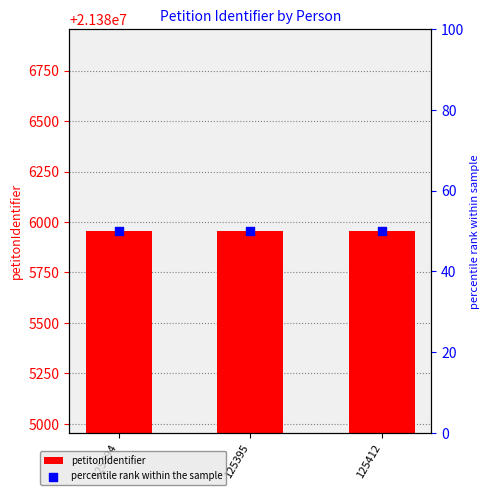

What is the total value across all series at 125394?

21386005